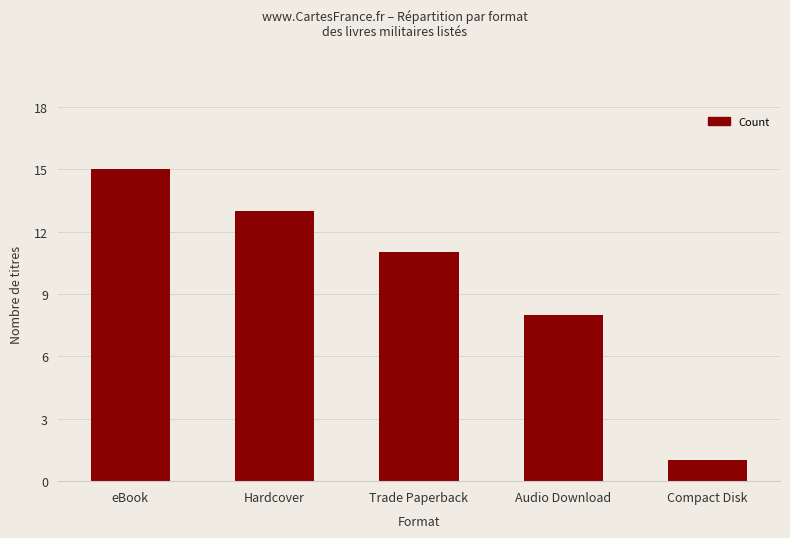

Reading left to right, extract all data points from this chart.

eBook=15	Hardcover=13	Trade Paperback=11	Audio Download=8	Compact Disk=1